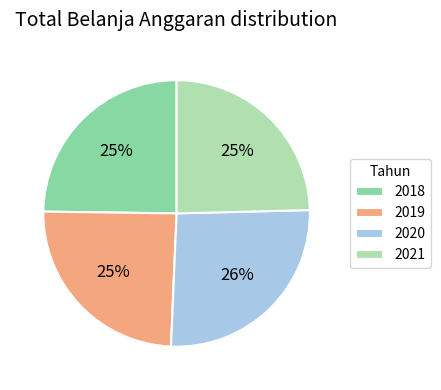

To the nearest percent, what is the average slice percentage?

25%